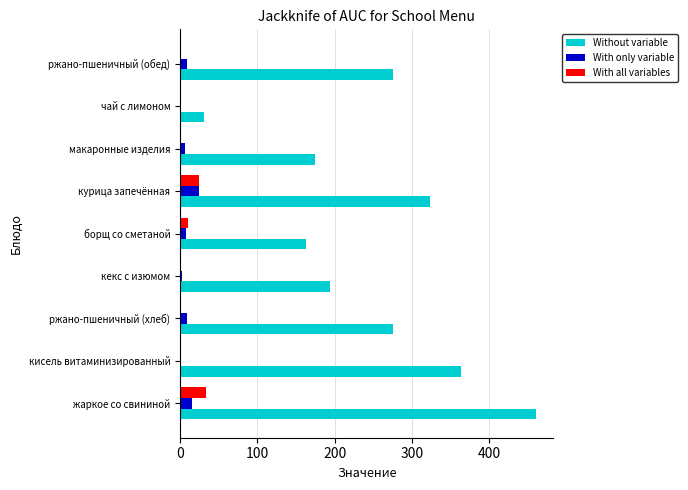

What is the sum of all With all variables values?

72